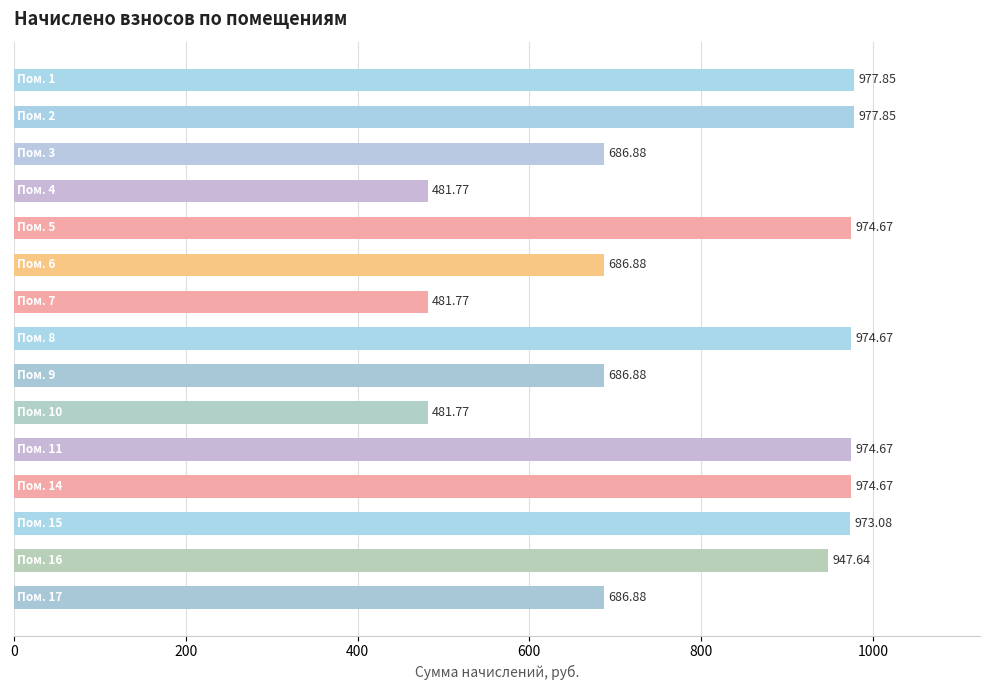

What is the sum of all values?

11967.9